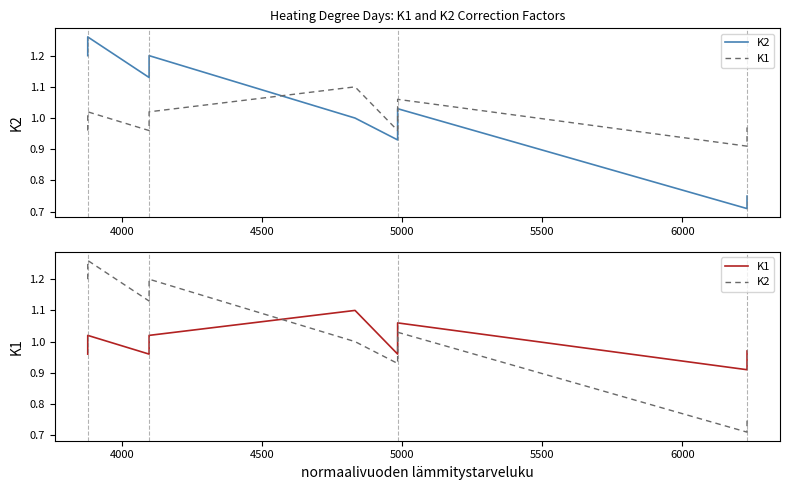

List the series in order of their overall mean, lowest first.

K1, K2